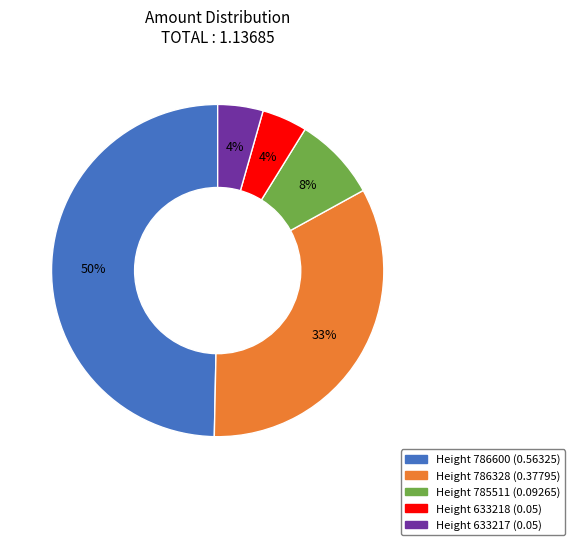

To the nearest percent, what is the average slice percentage?

20%